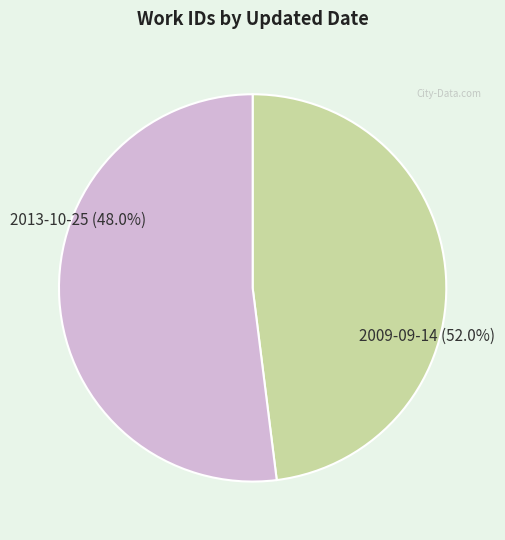

Which category has the smallest portion of the pie?

2013-10-25